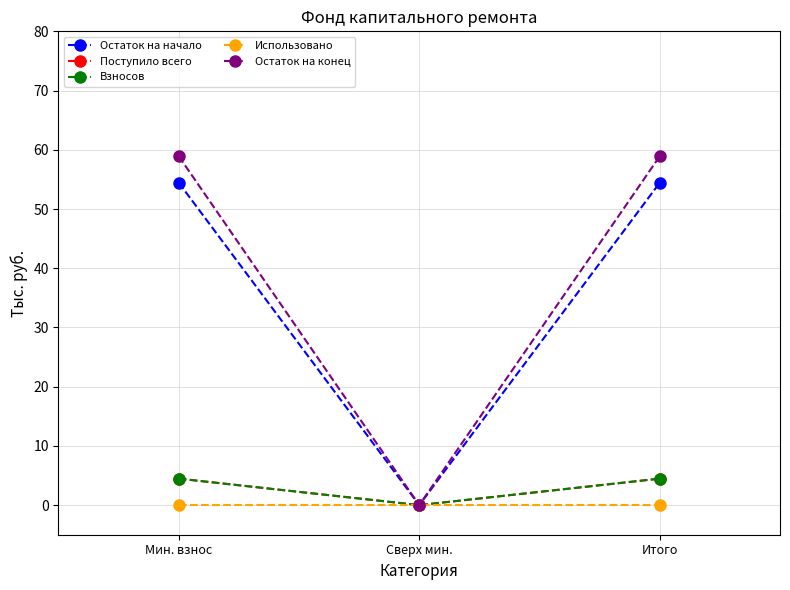

Is this an area chart (filled region under the line)?

No